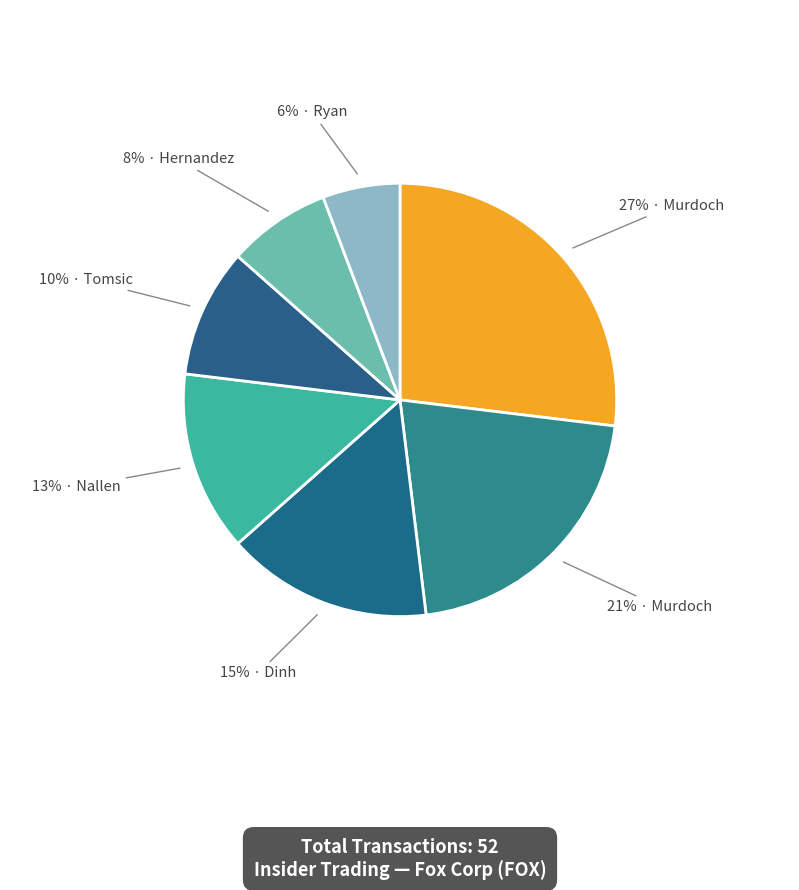

To the nearest percent, what is the average slice percentage?

14%